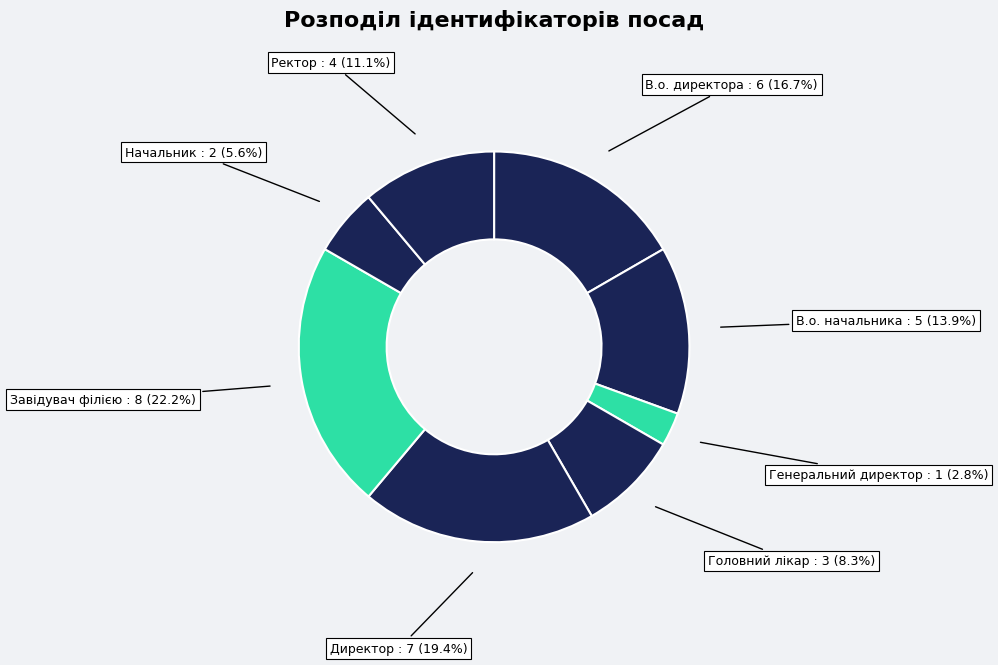

To the nearest percent, what is the combined percentage of Директор and Начальник?

25%